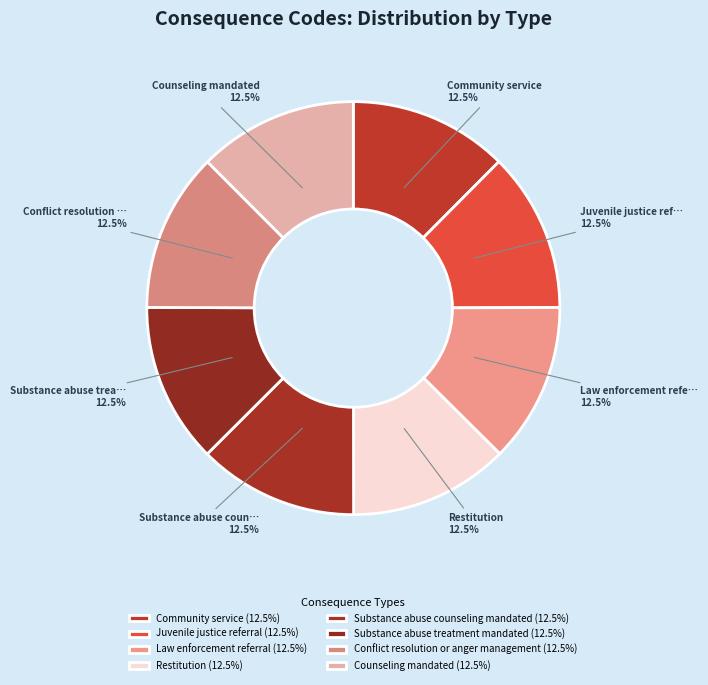

The Community service slice represents 12% of the pie. True or false?

True